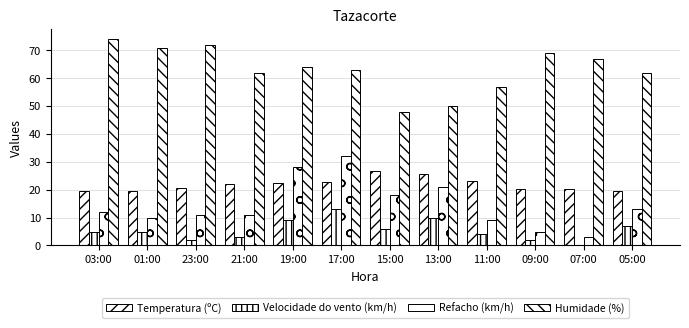

What is the average value of the Refacho (km/h) series?

14.4